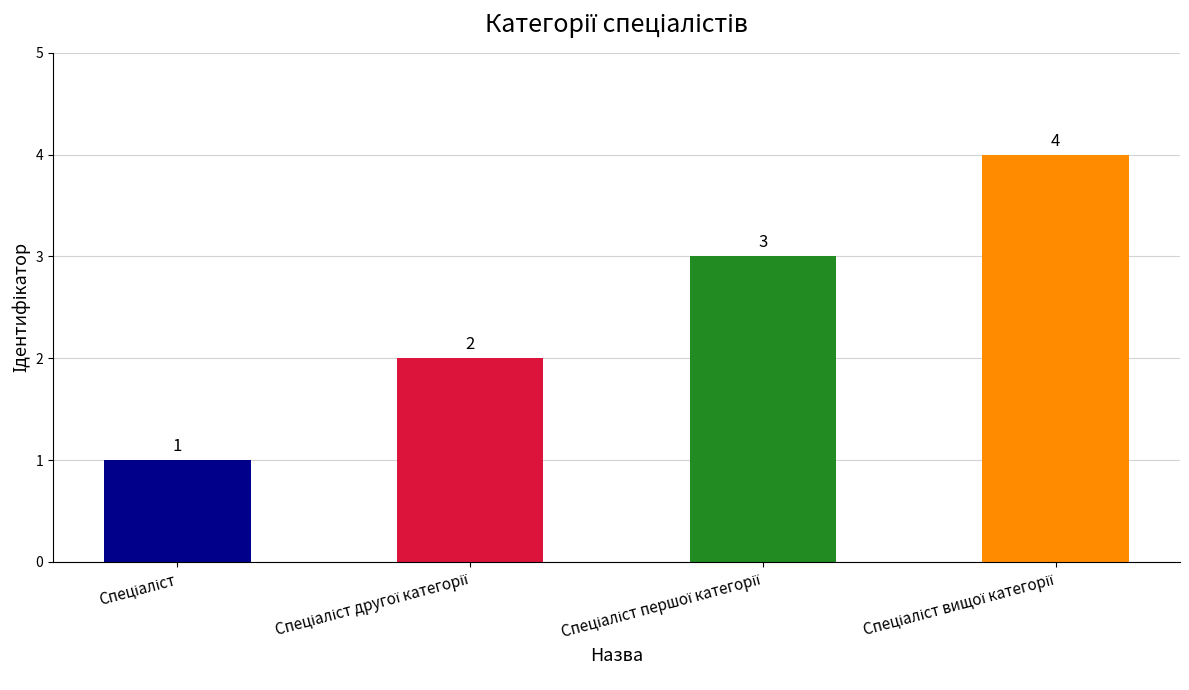

What is the maximum value shown in the chart?

4